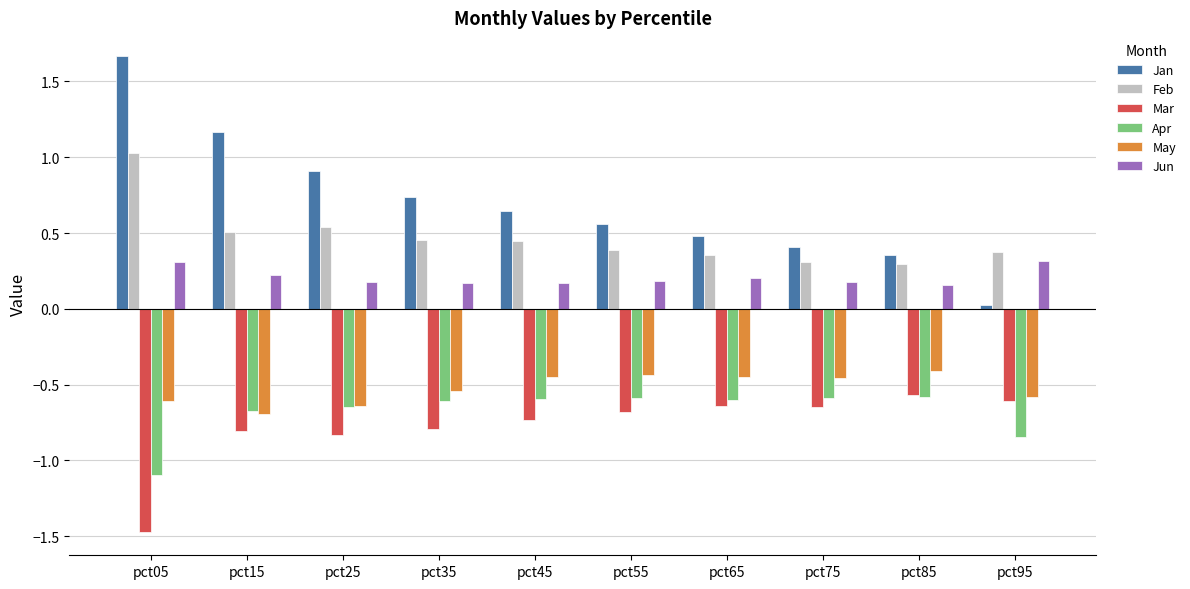

Which category has the lowest value in the Jan series?

pct95